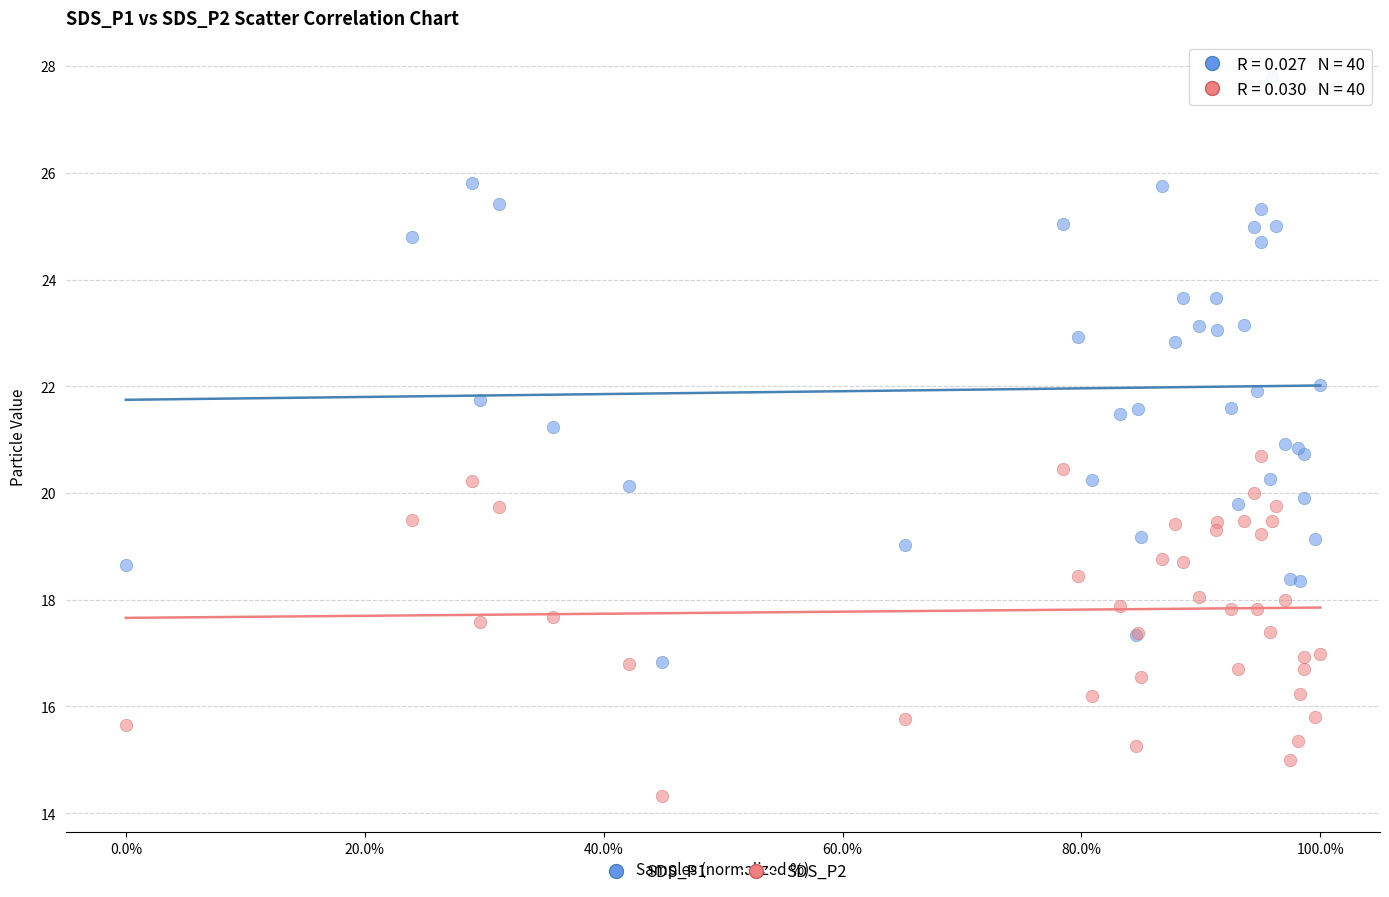

Which series contains the lowest Y value?

SDS_P2